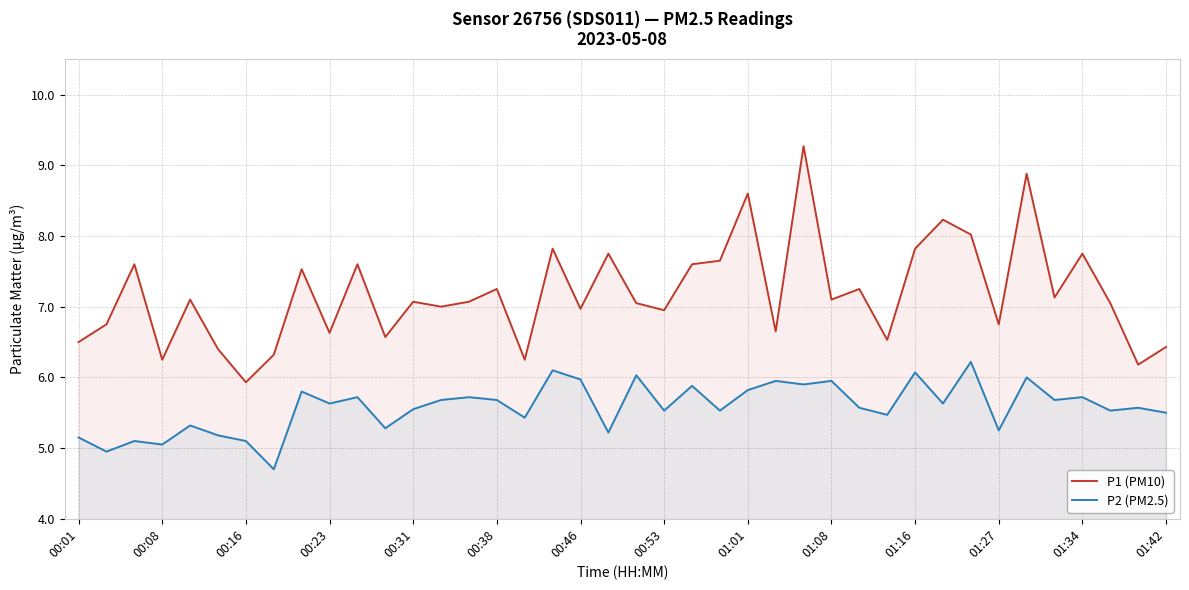

True or false: P1 (PM10) has a value of 9.2 at 37.

False